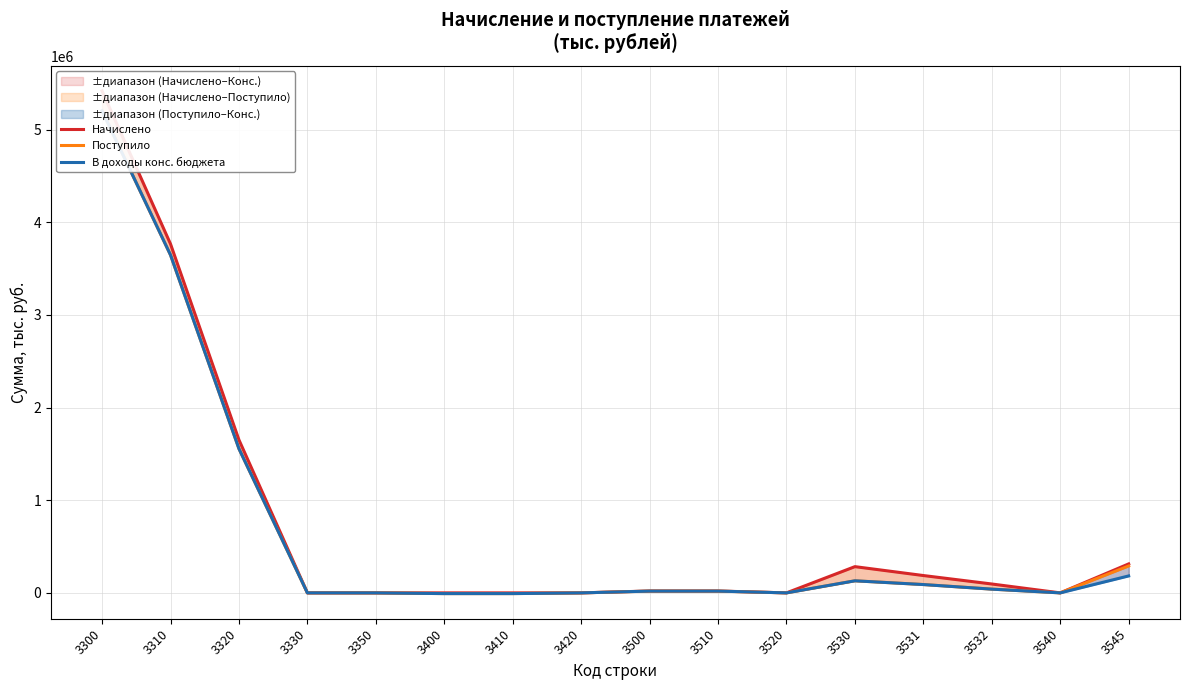

Which label corresponds to the smallest value in the chart?

3400